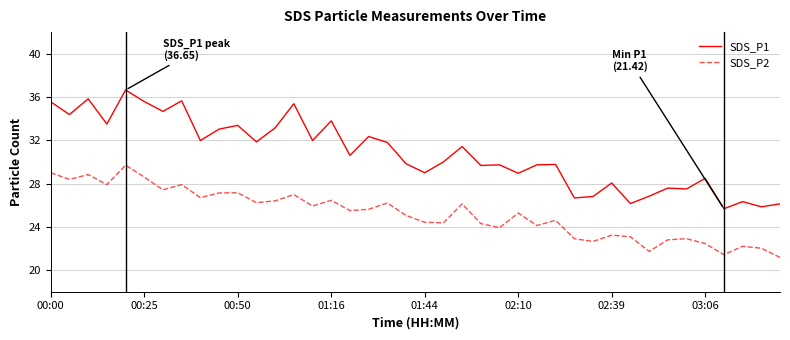

Which series has the largest range (max minus min)?

SDS_P1